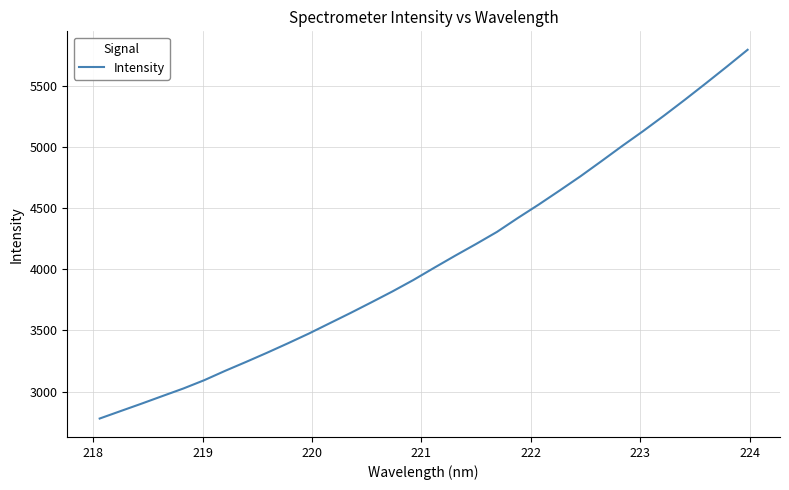

What is the smallest value displayed?

2779.7